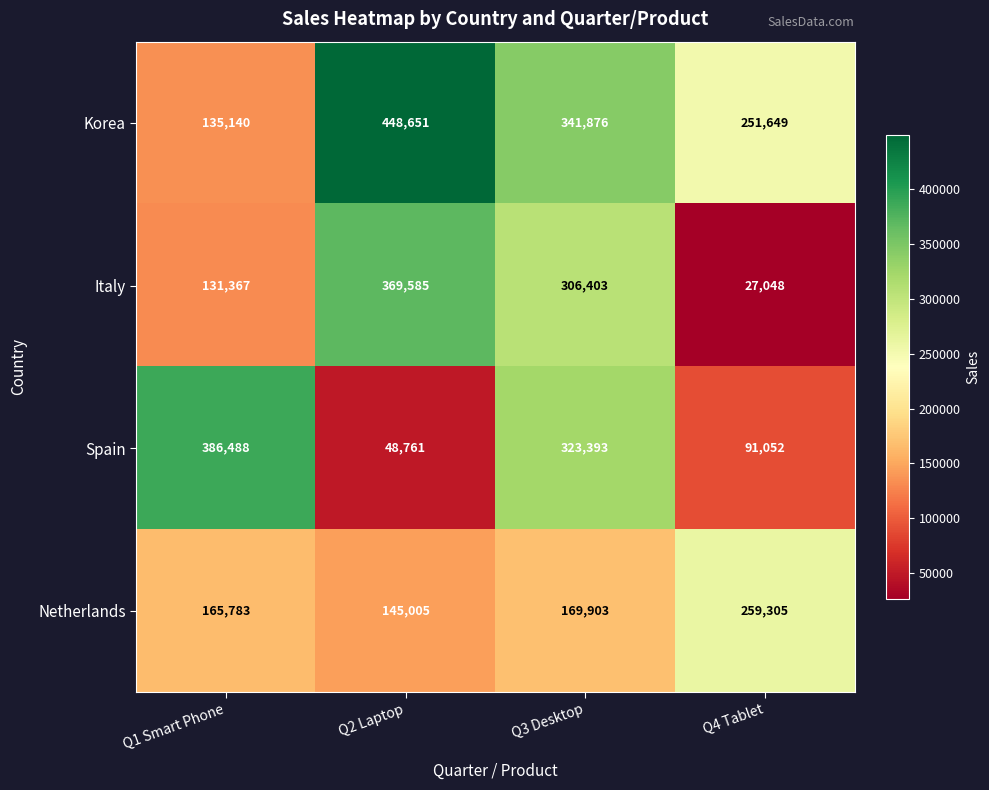

How many series are shown in this chart?

4